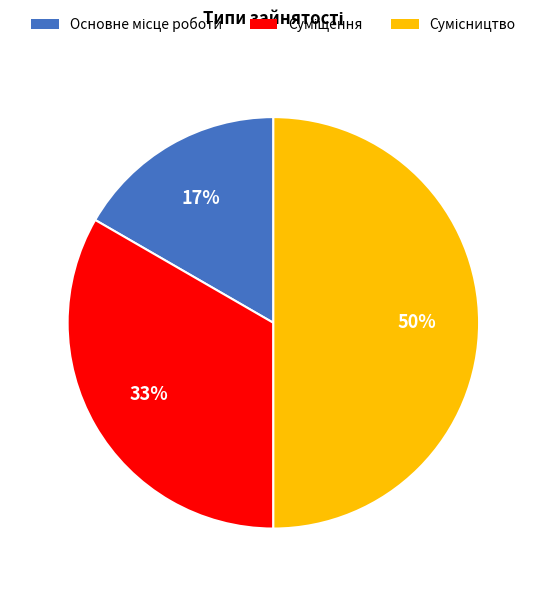

To the nearest percent, what is the average slice percentage?

33%